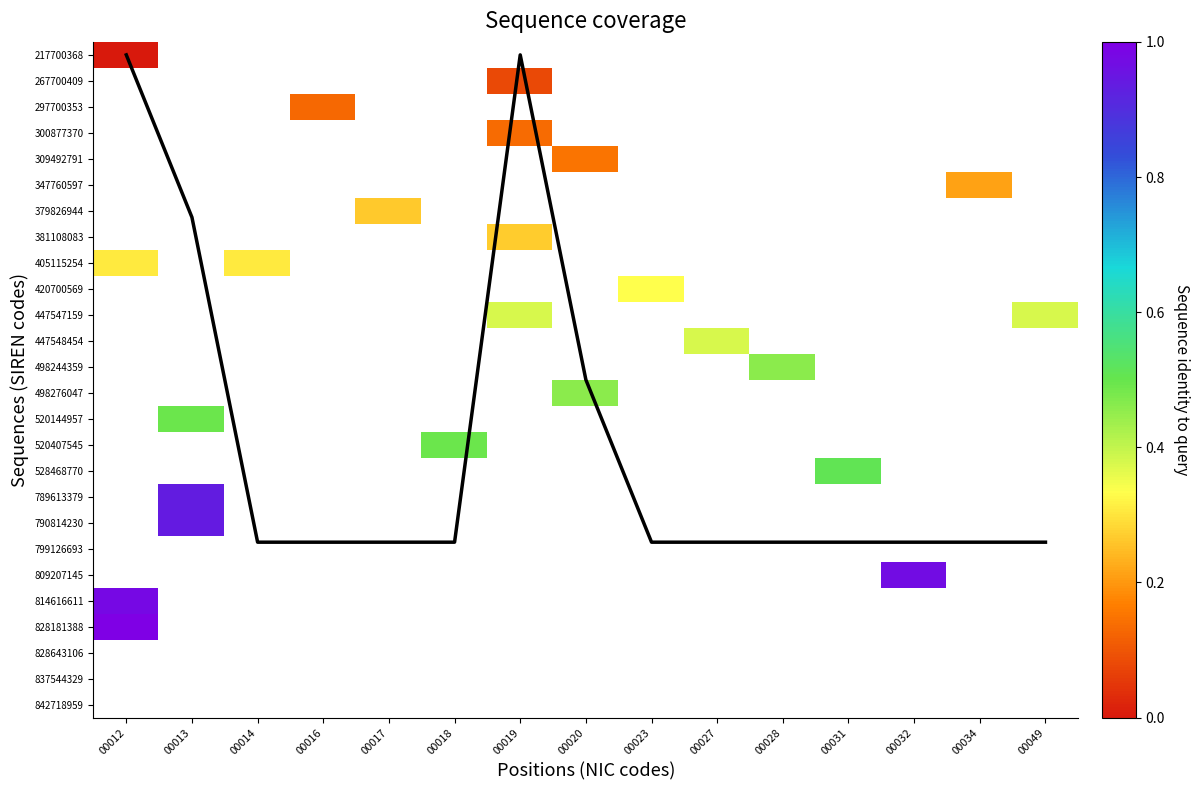

Between 00016 and 00049, which series saw the biggest shift?

447547159